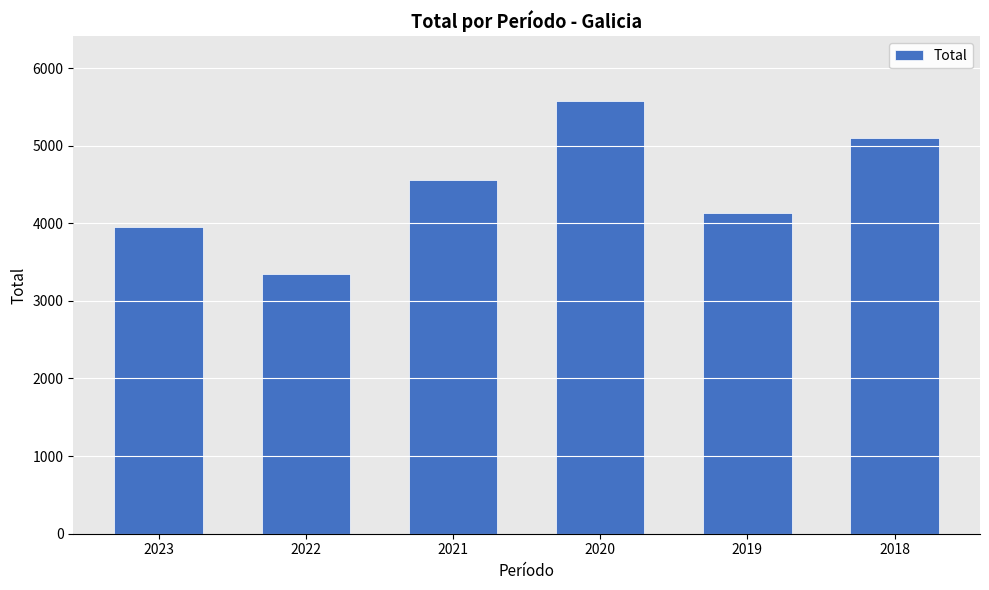

True or false: the data shows 5328 at 2023.

False